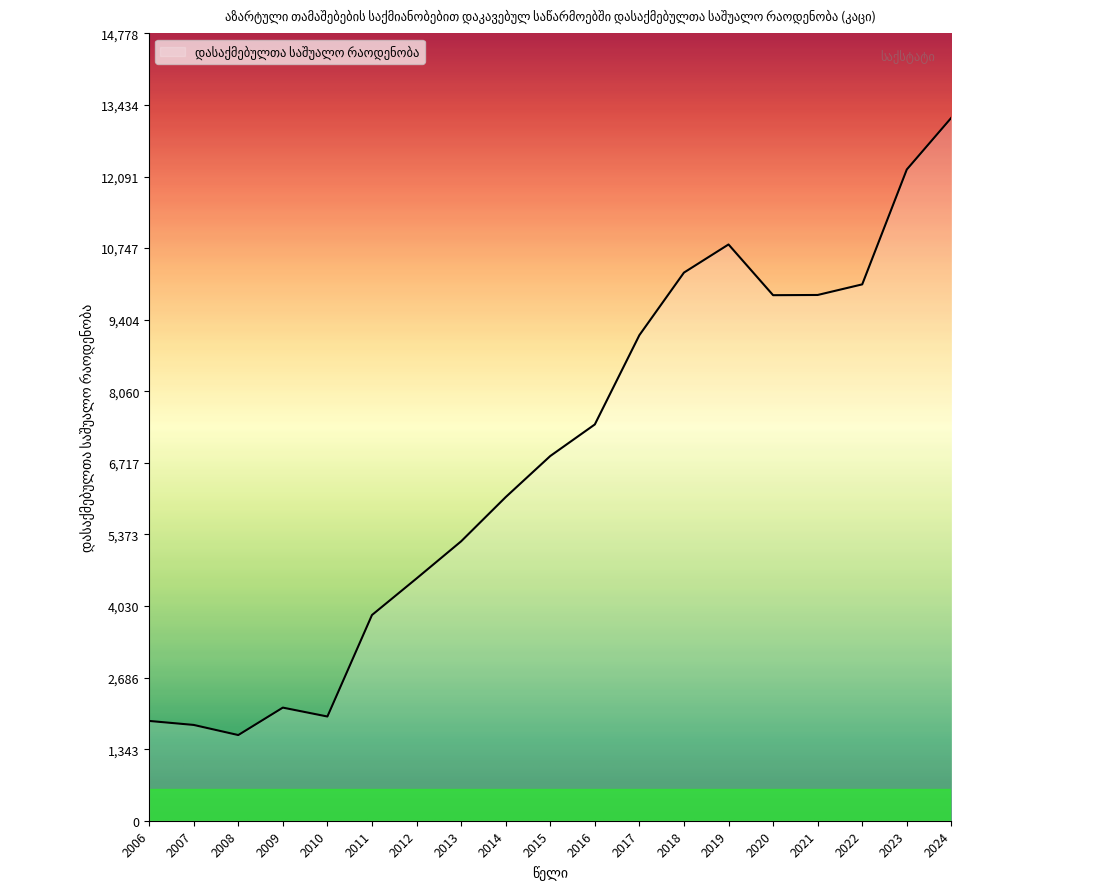

The chart shows a value of 14836 at 2019. True or false?

False